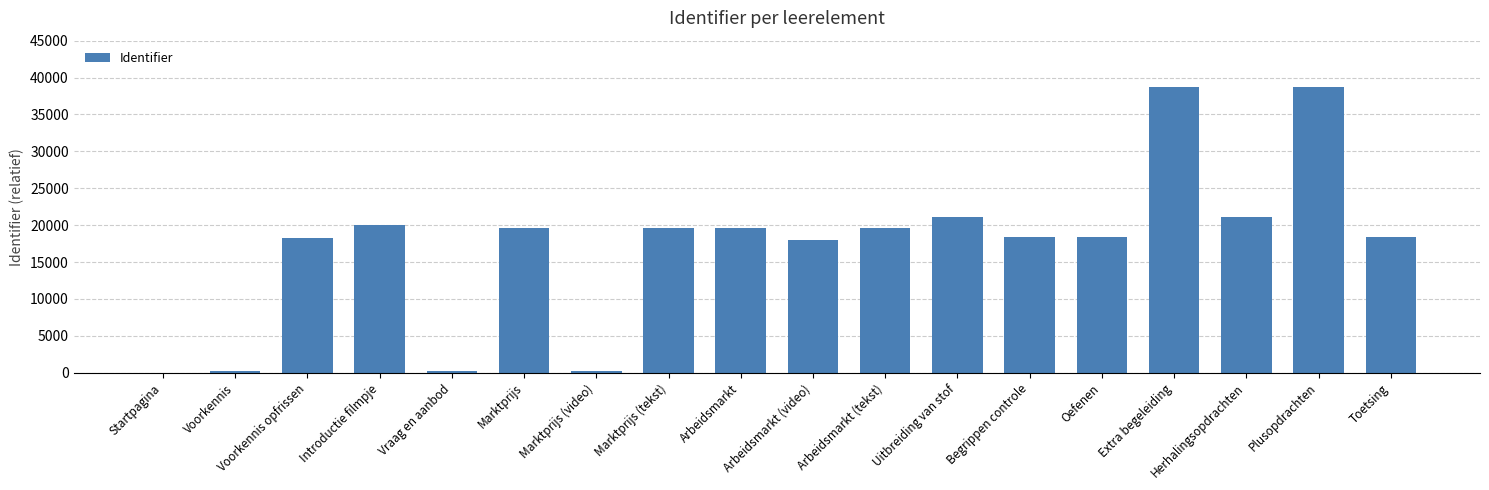

The chart shows a value of 19631 at Marktprijs. True or false?

True